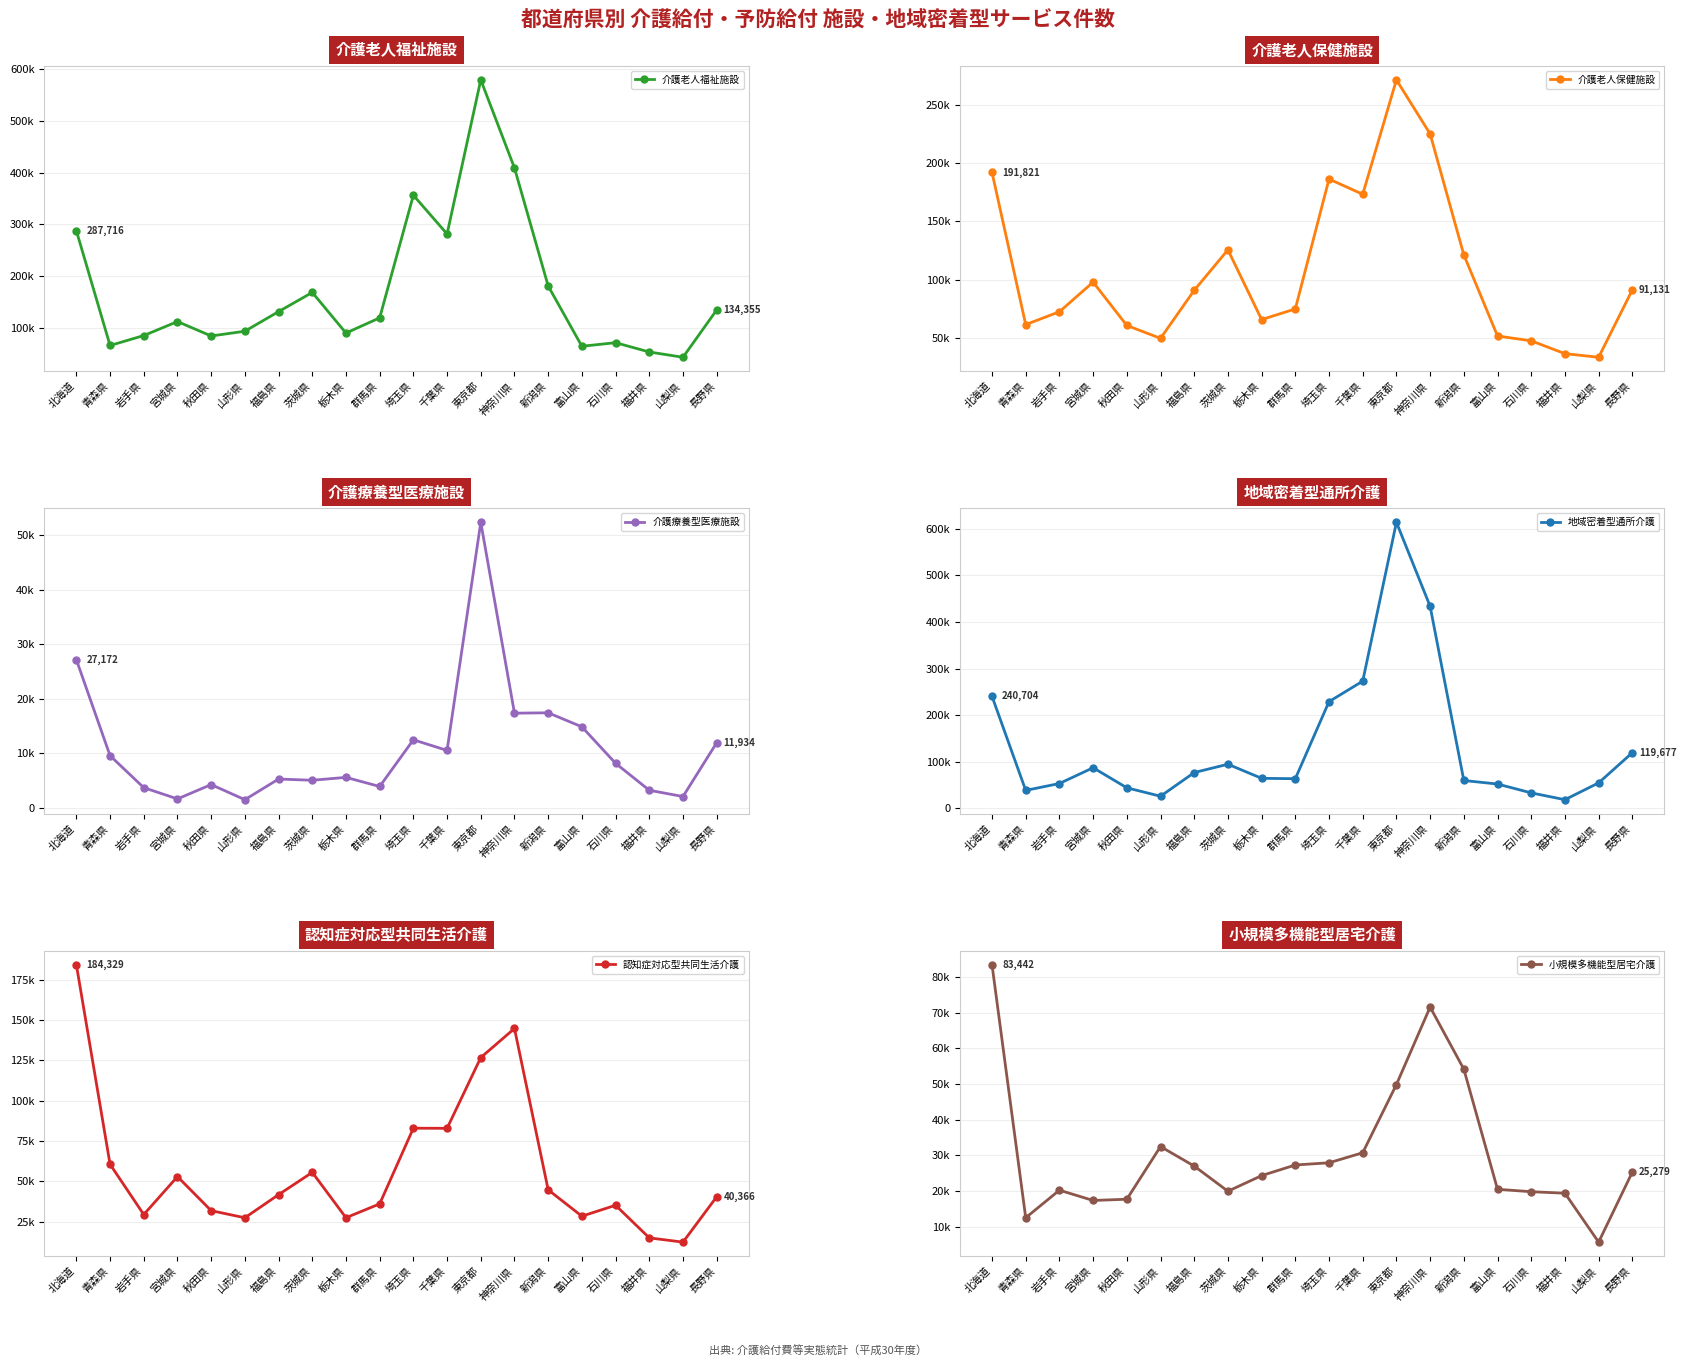

Which series has the largest range (max minus min)?

地域密着型通所介護